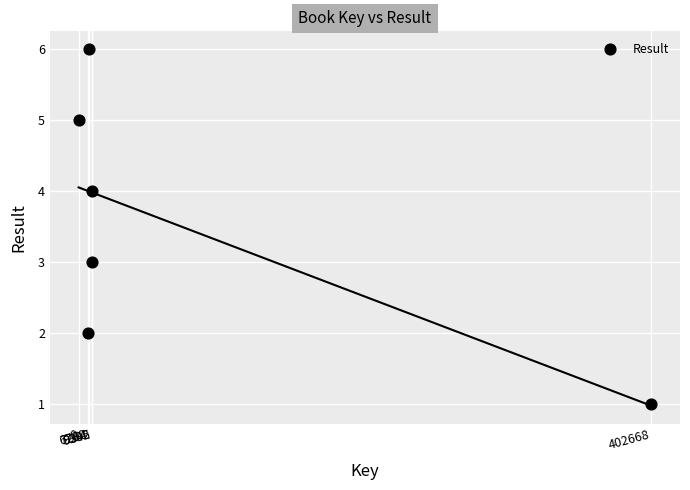

What is the range of X values (max minus min)?

402668